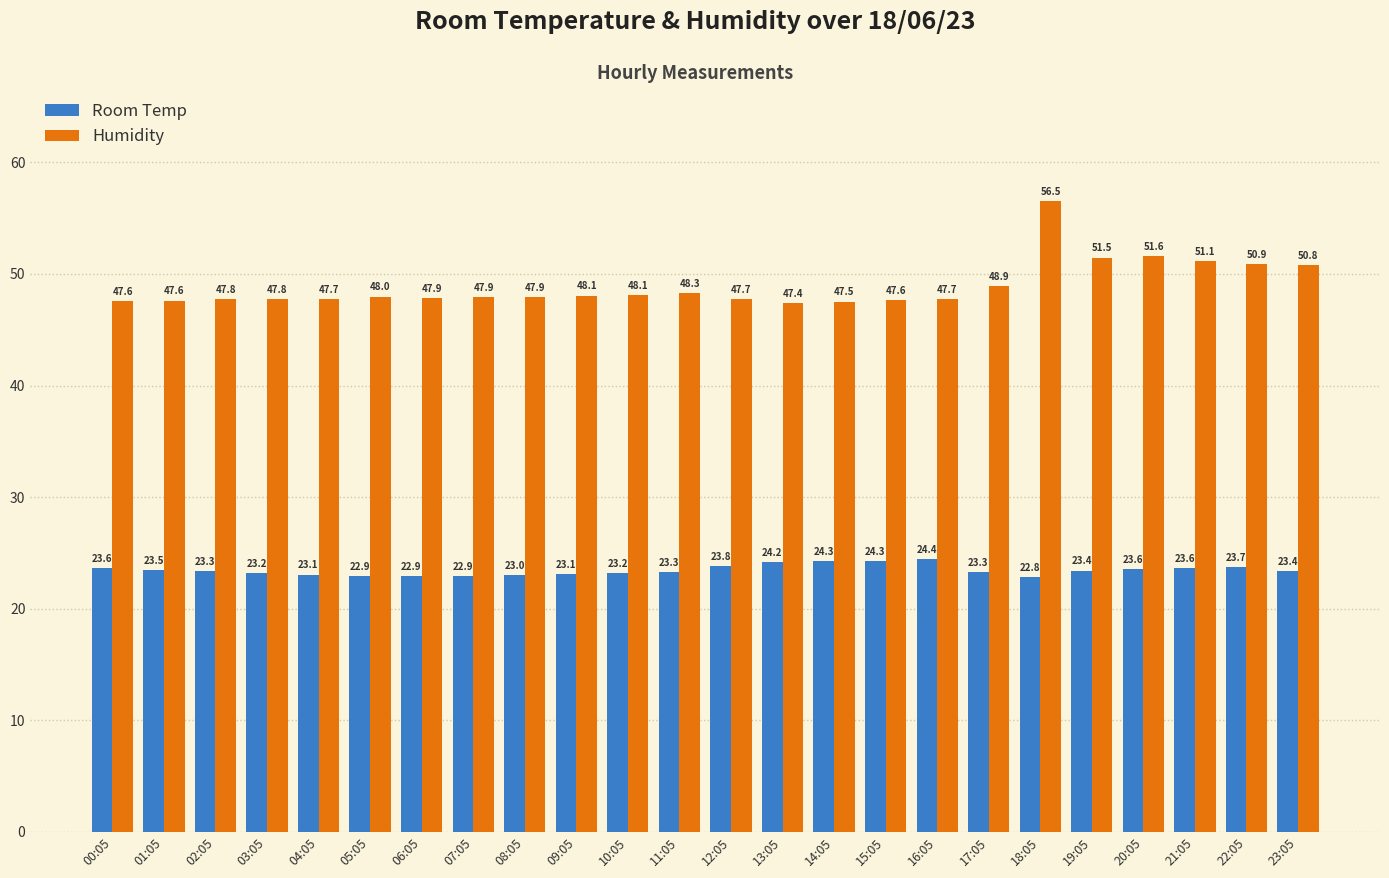

Does the chart contain any negative values?

No